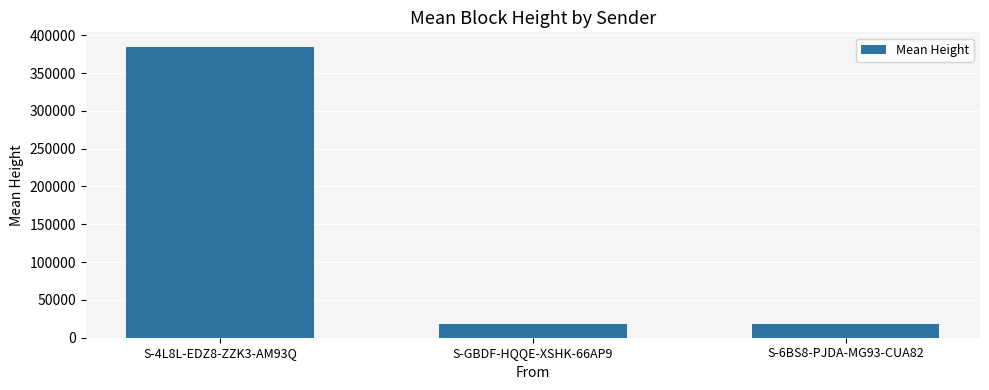

What is the label of the 1st bar from the right?

S-6BS8-PJDA-MG93-CUA82